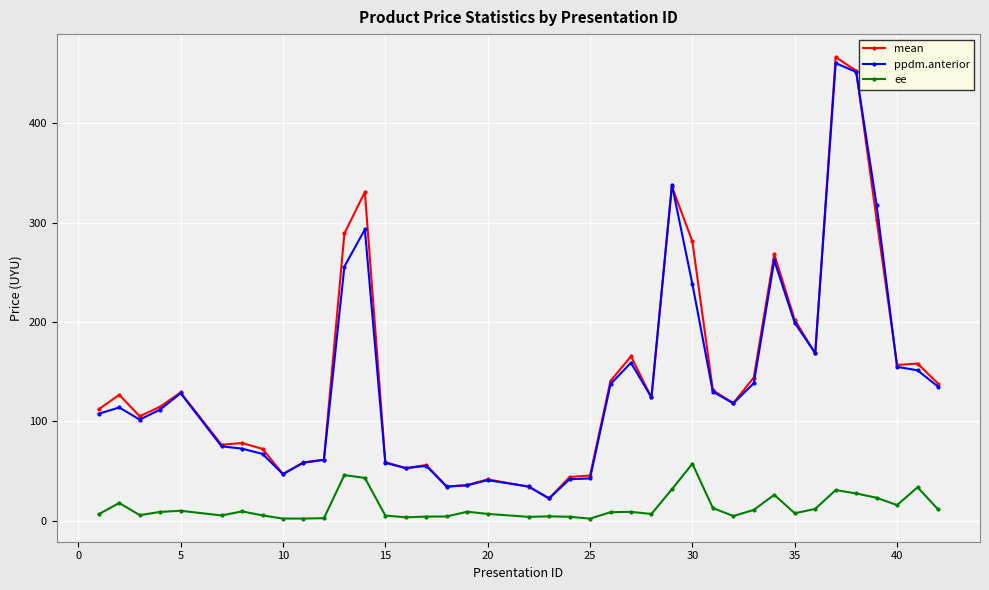

What is the sum of all mean values?

5783.1